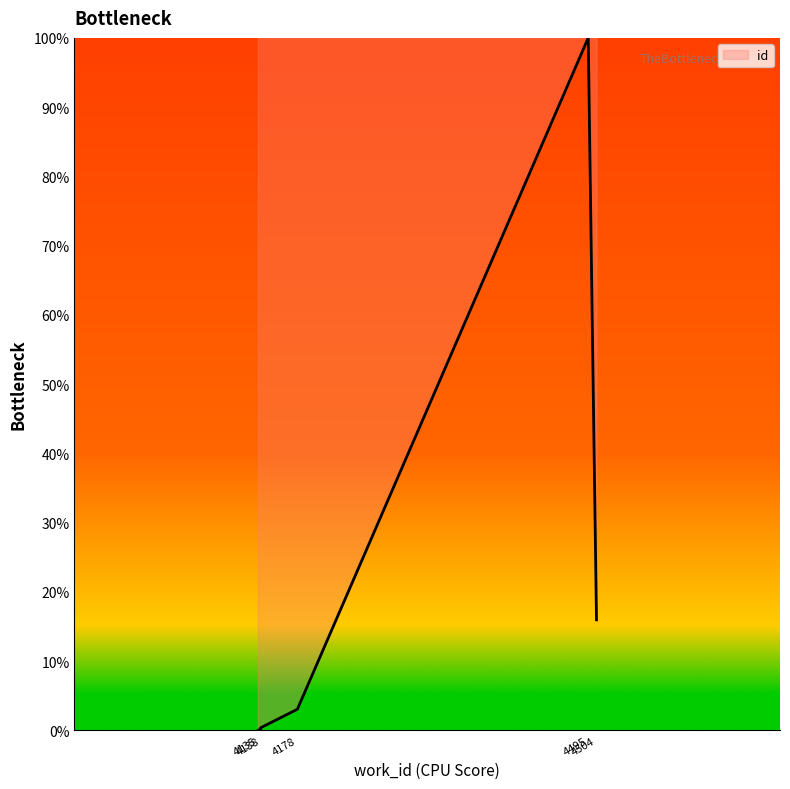

Reading right to left, list all the values displayed in this chart.

16.0	100.0	3.1	0.4	0.3	0.2	0.0